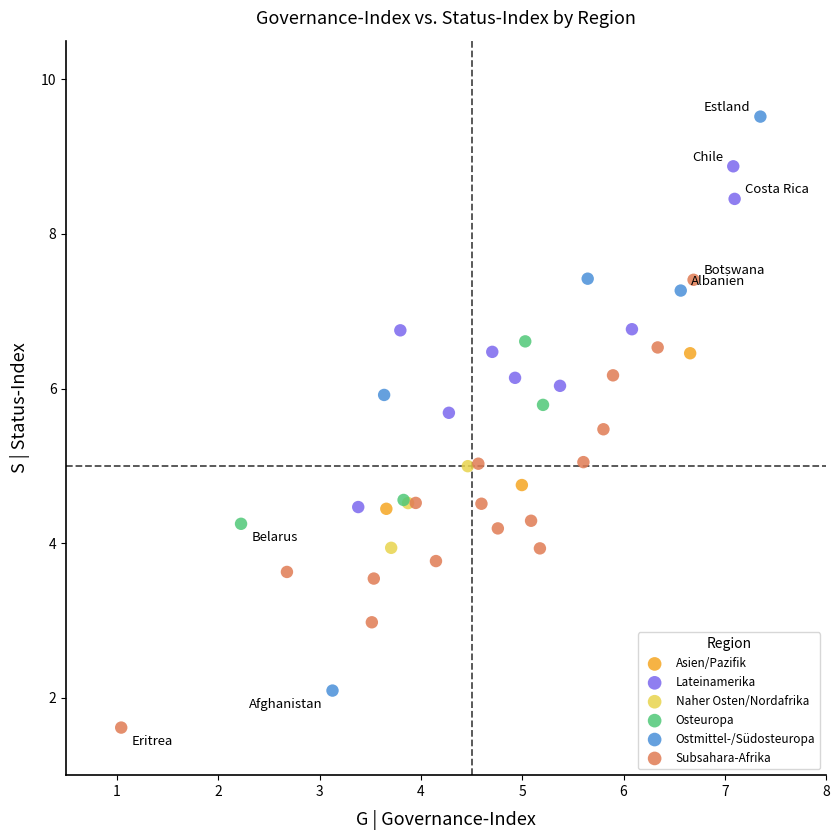

Which series contains the lowest Y value?

Subsahara-Afrika